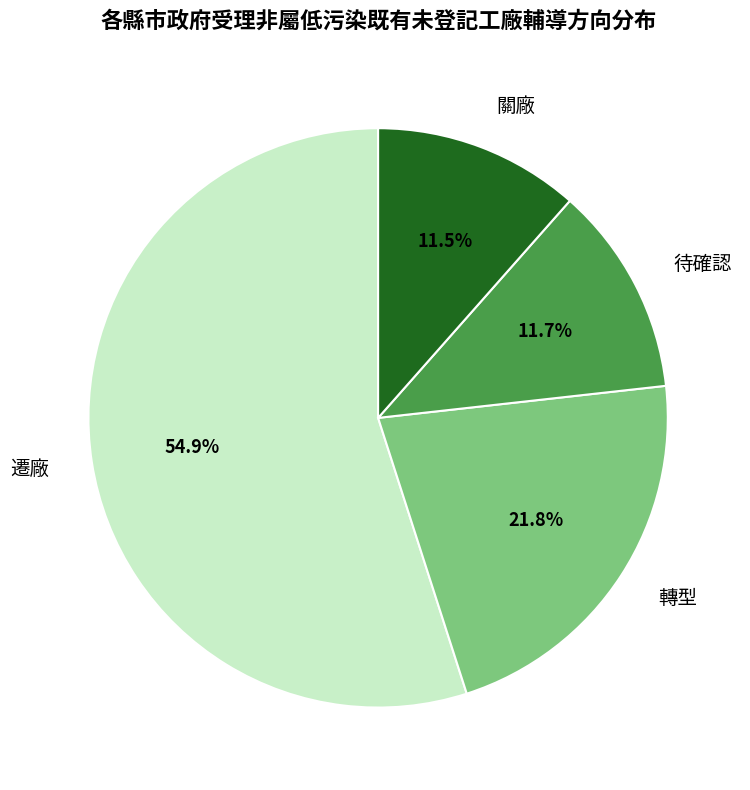

What is the ratio of the value at 遷廠 to the value at 關廠?

4.8